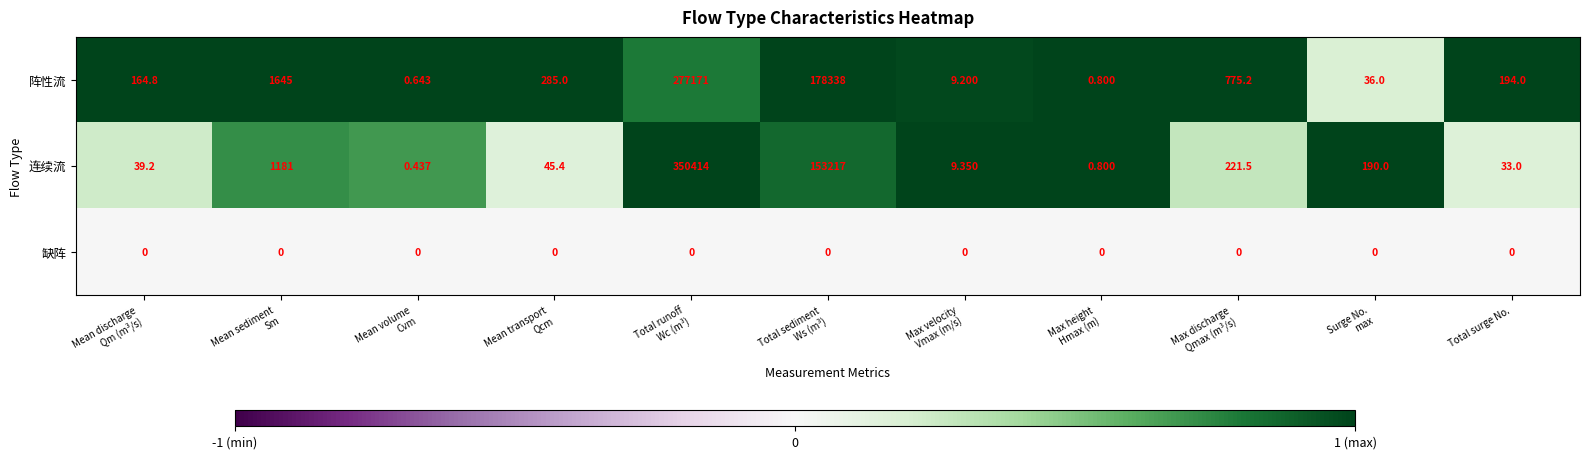

Which series has the widest spread of values?

连续流